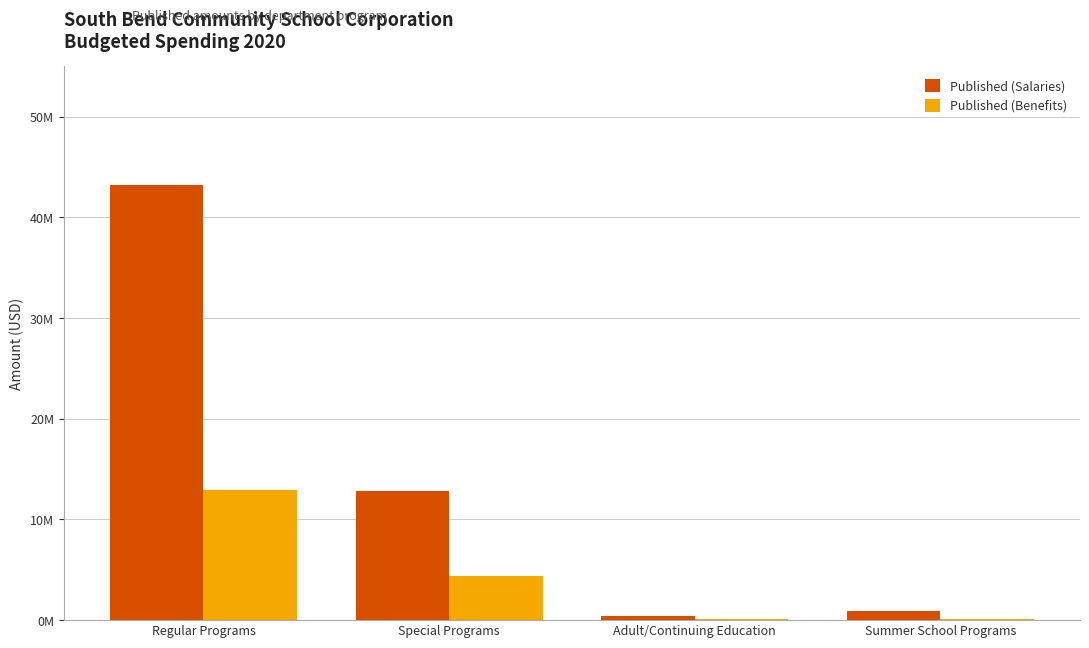

What are all the series names shown in the legend?

Published (Salaries), Published (Benefits)